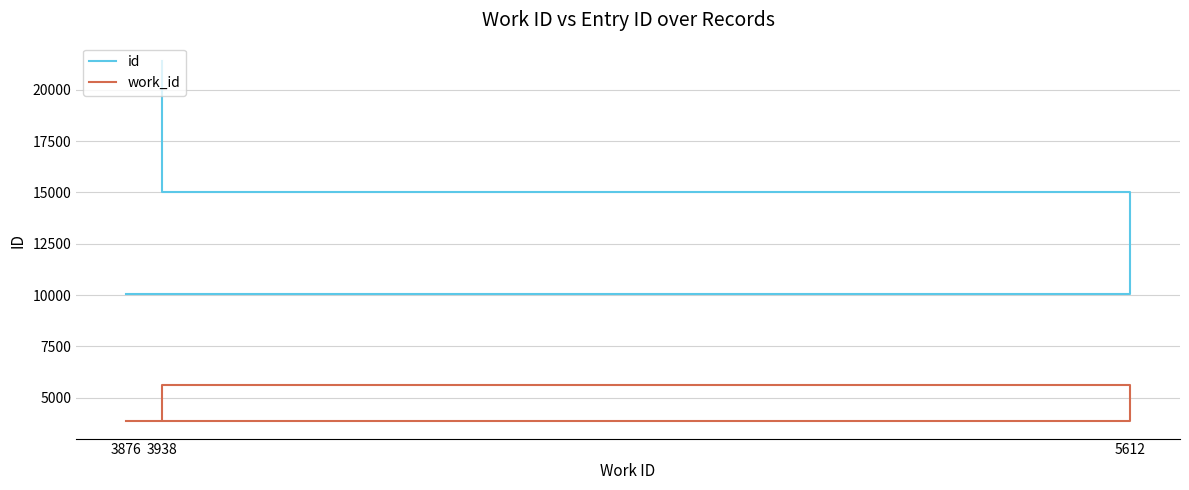

What is the difference between the second highest and minimum values in the work_id series?

62